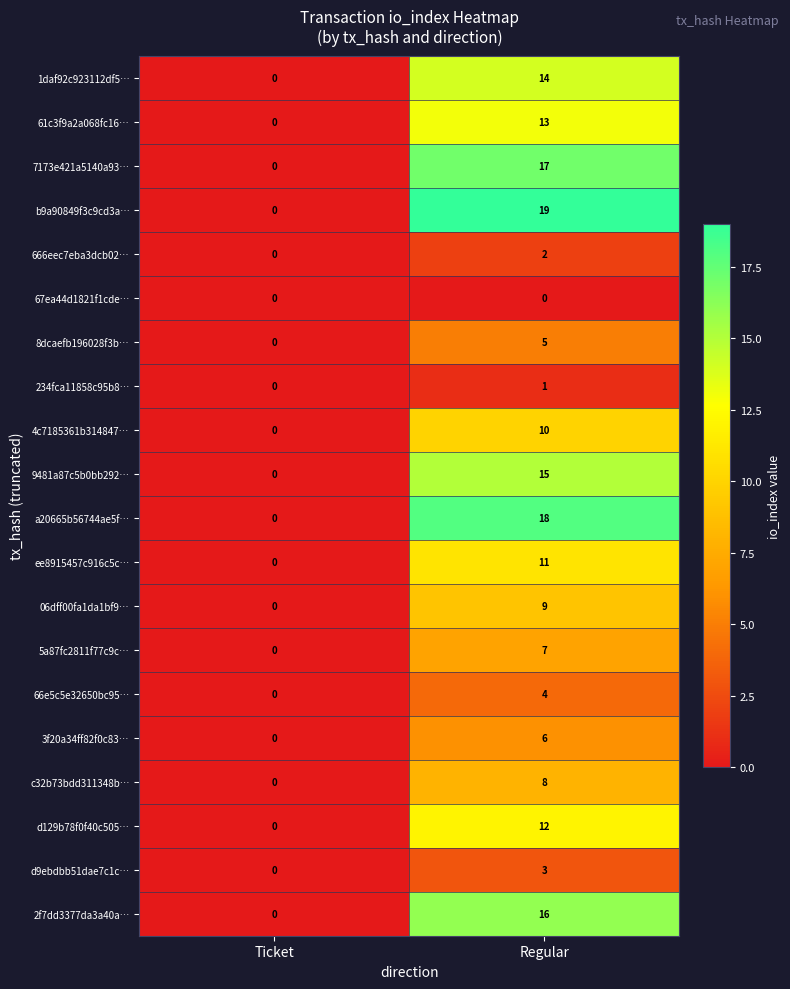

Which series changed the most between Ticket and Regular?

b9a90849f3c9cd3a…